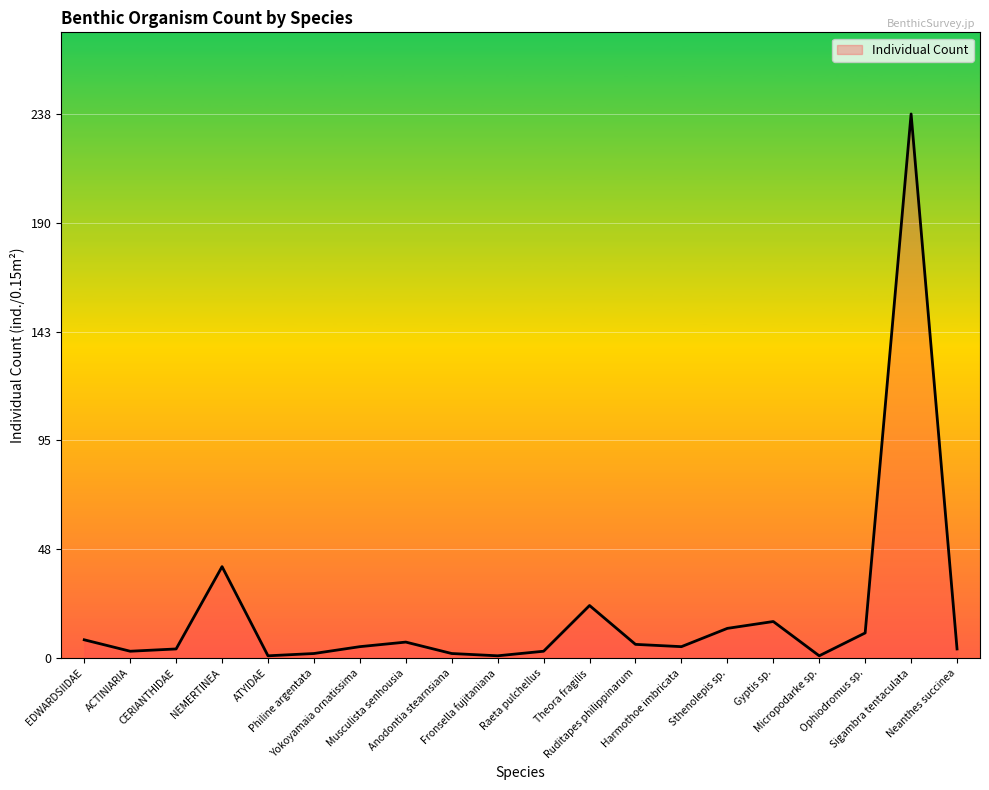

Read the value at Ruditapes philippinarum, to the nearest 5.

5